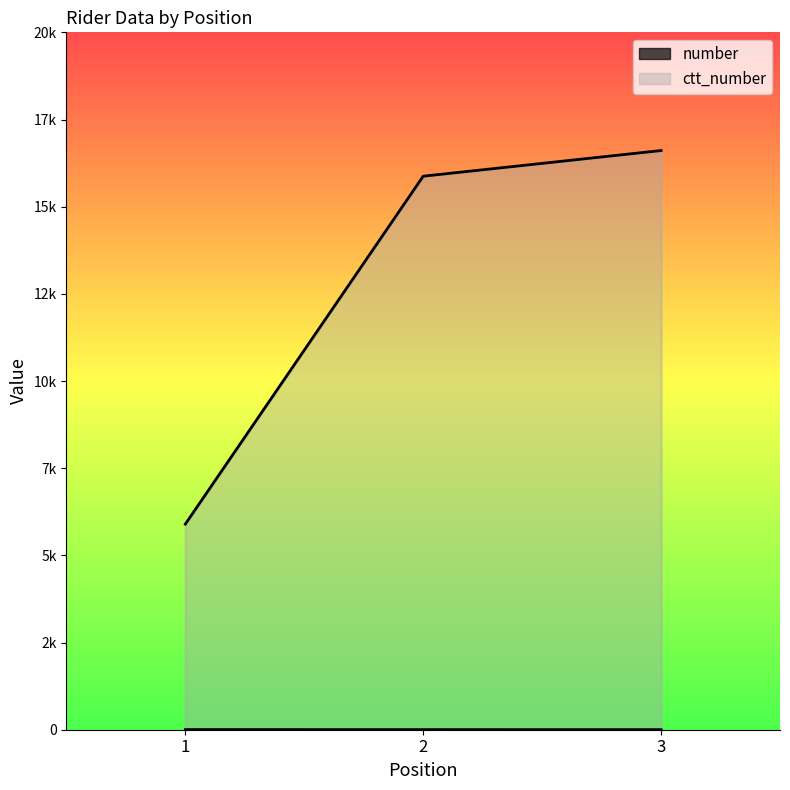

Reading right to left, list all the values displayed in this chart.

number: 3=1	2=2	1=3
ctt_number: 3=16610	2=15874	1=5897